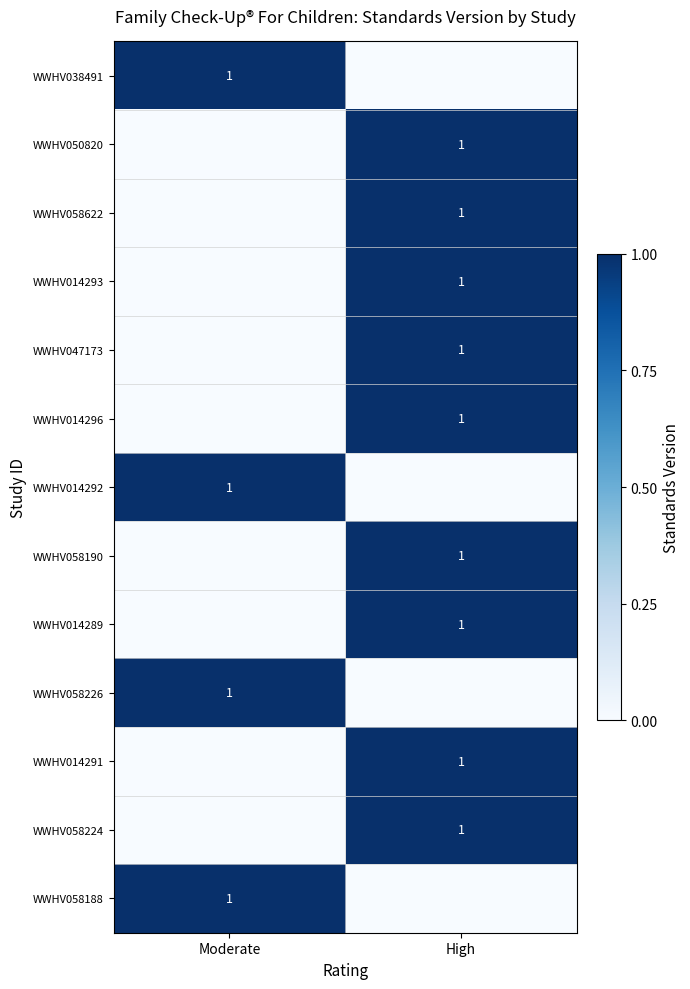

Which label corresponds to the largest value in the chart?

Moderate